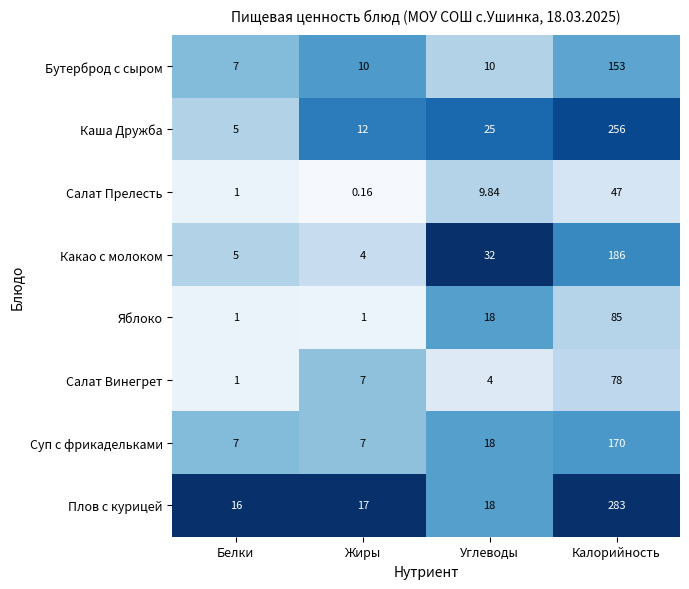

Which series changed the most between Жиры and Углеводы?

Какао с молоком